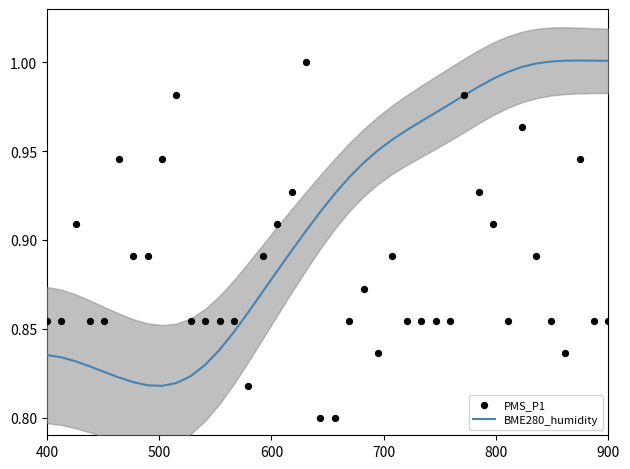

Is the value of PMS_P1 at 11 greater than the value of BME280_humidity at 20?

No